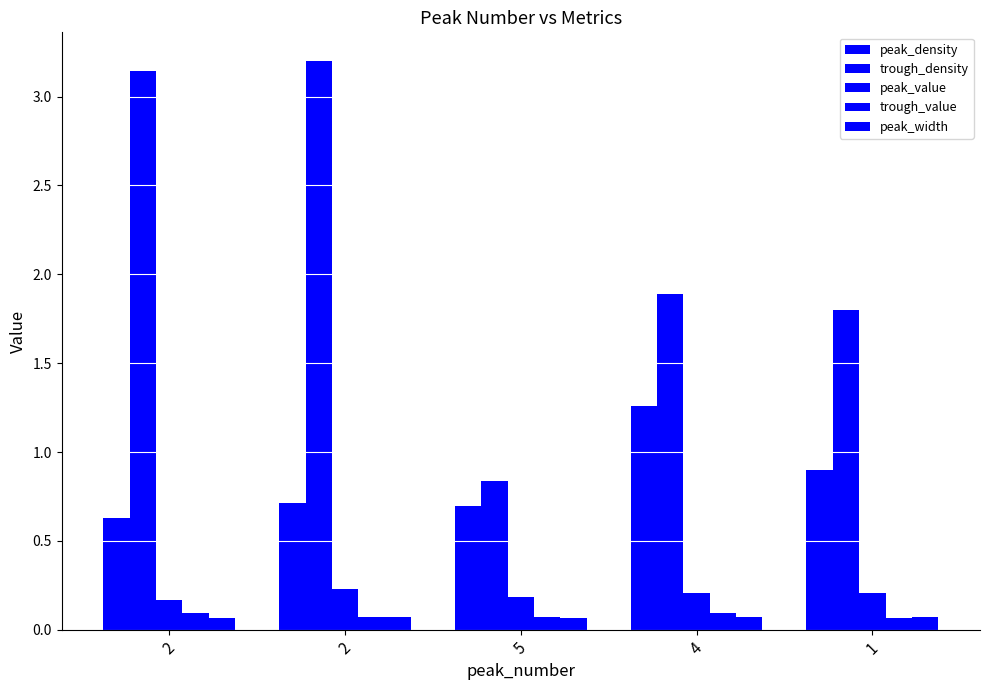

How many bars are there in total?

25